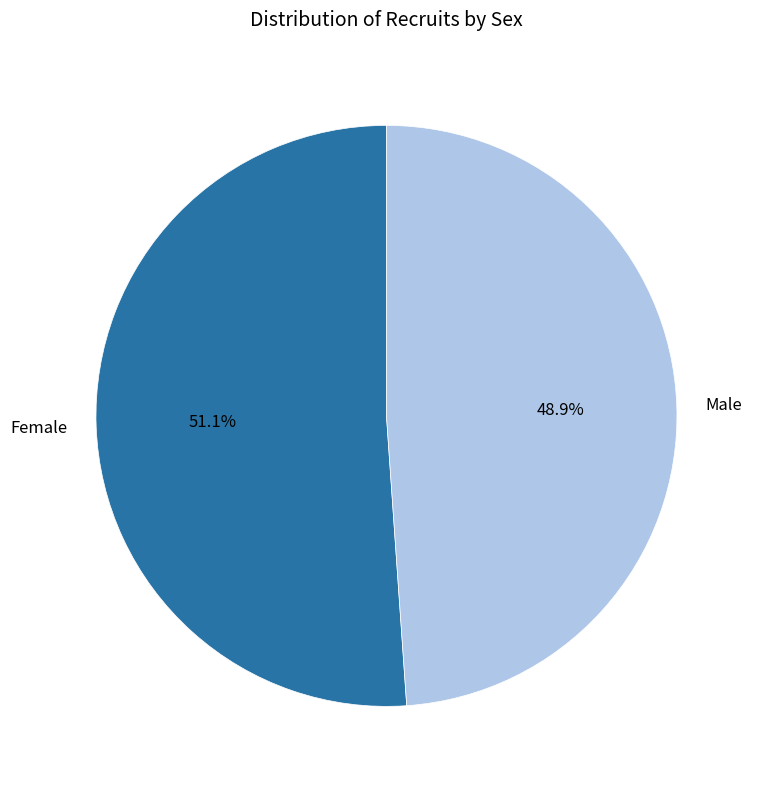

Which category has the smallest portion of the pie?

Male